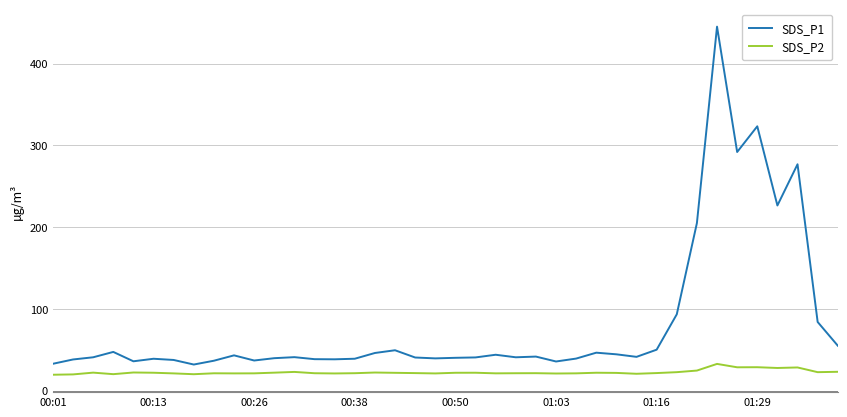

Rank the series by their maximum value, from lowest to highest.

SDS_P2, SDS_P1